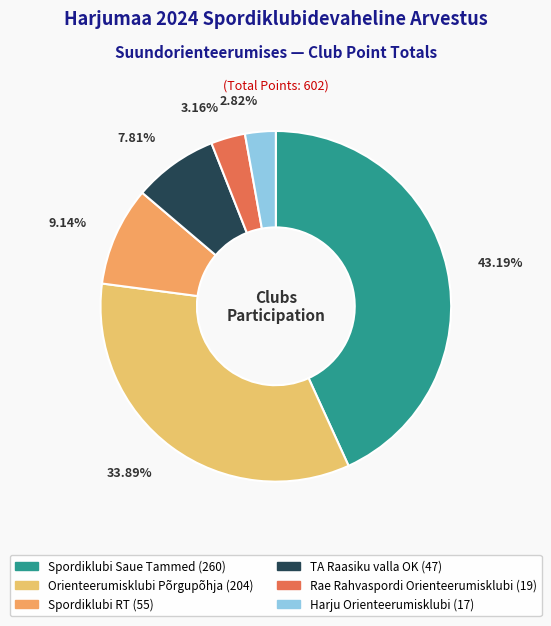

Which has a higher value, Rae Rahvaspordi Orienteerumisklubi or Spordiklubi Saue Tammed?

Spordiklubi Saue Tammed